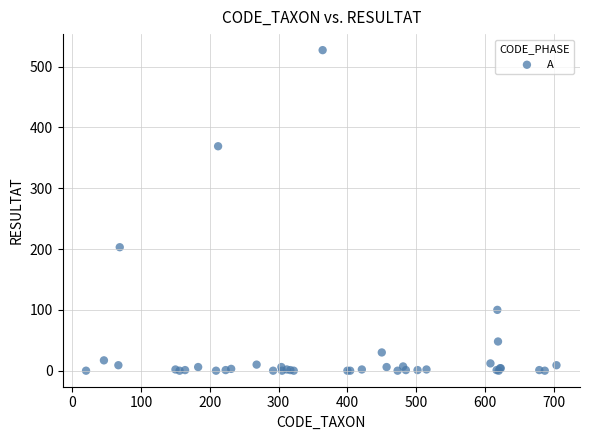

What Y value in the scatter plot is closest to 263?

203